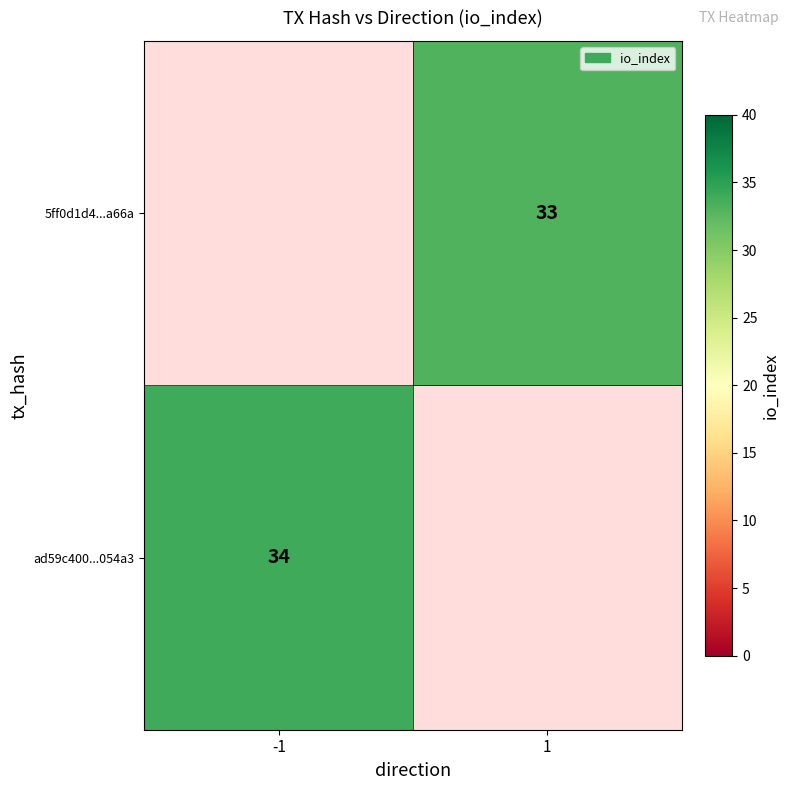

Is it true that 5ff0d1d4...a66a equals 33 at 1?

True